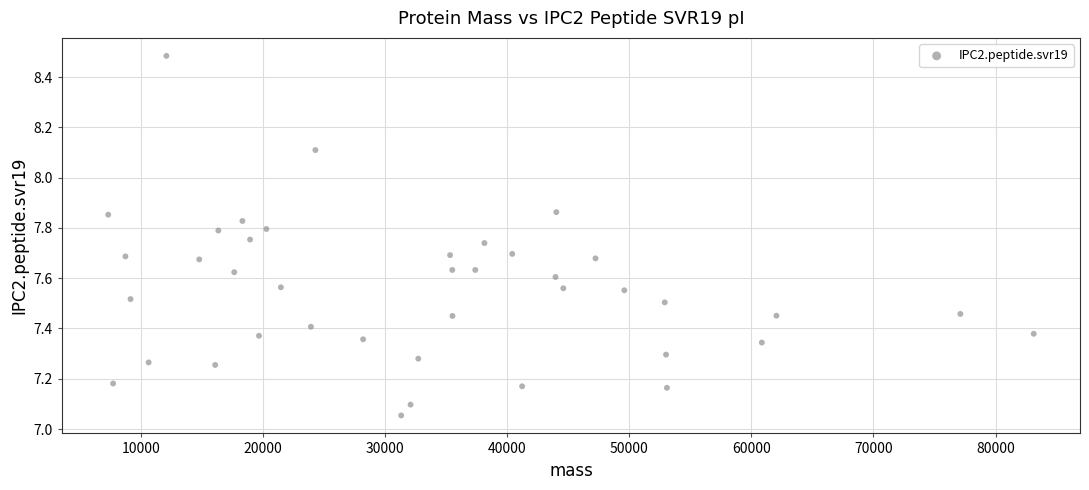

What is the range of X values (max minus min)?

75786.0